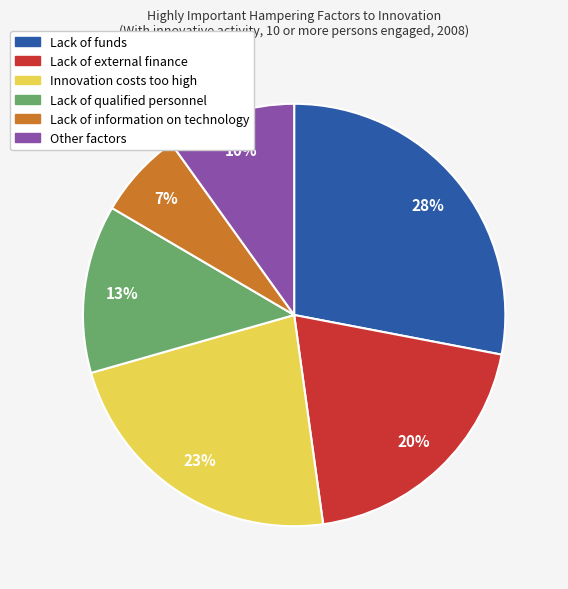

How many segments does this pie chart have?

6